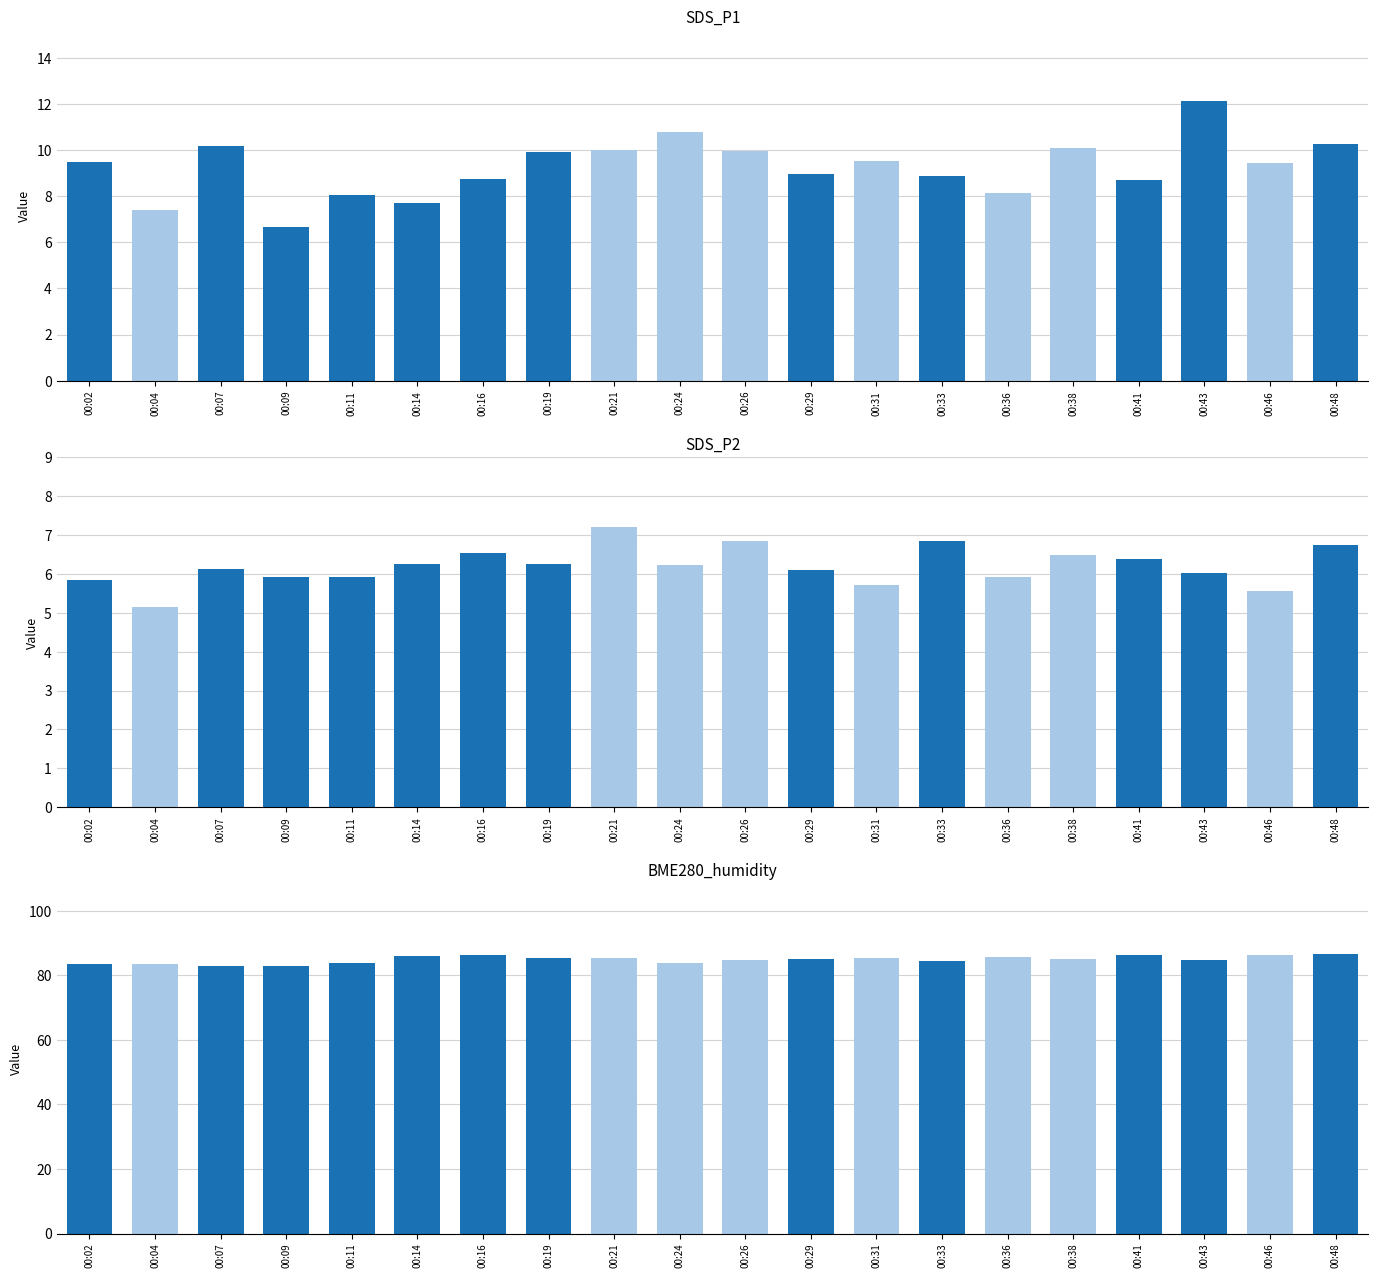

How many bars are there in total?

60